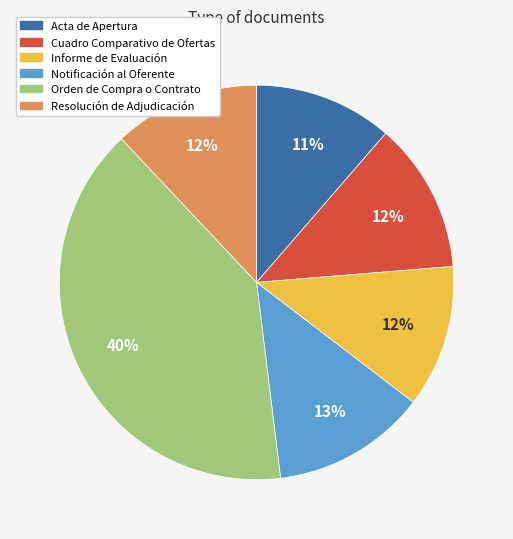

Is Cuadro Comparativo de Ofertas the majority of the pie?

No